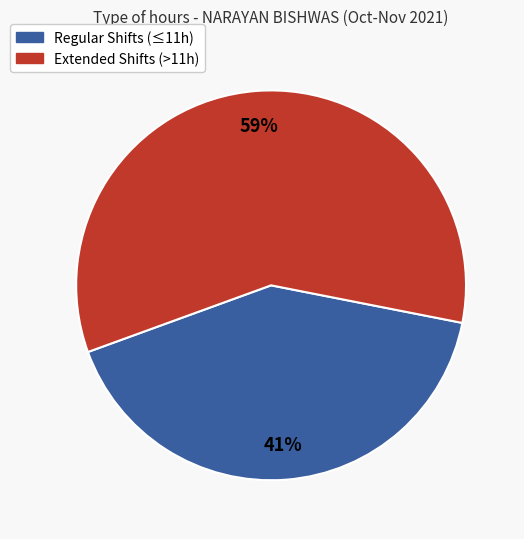

Is there any slice that represents more than half of the pie?

Yes